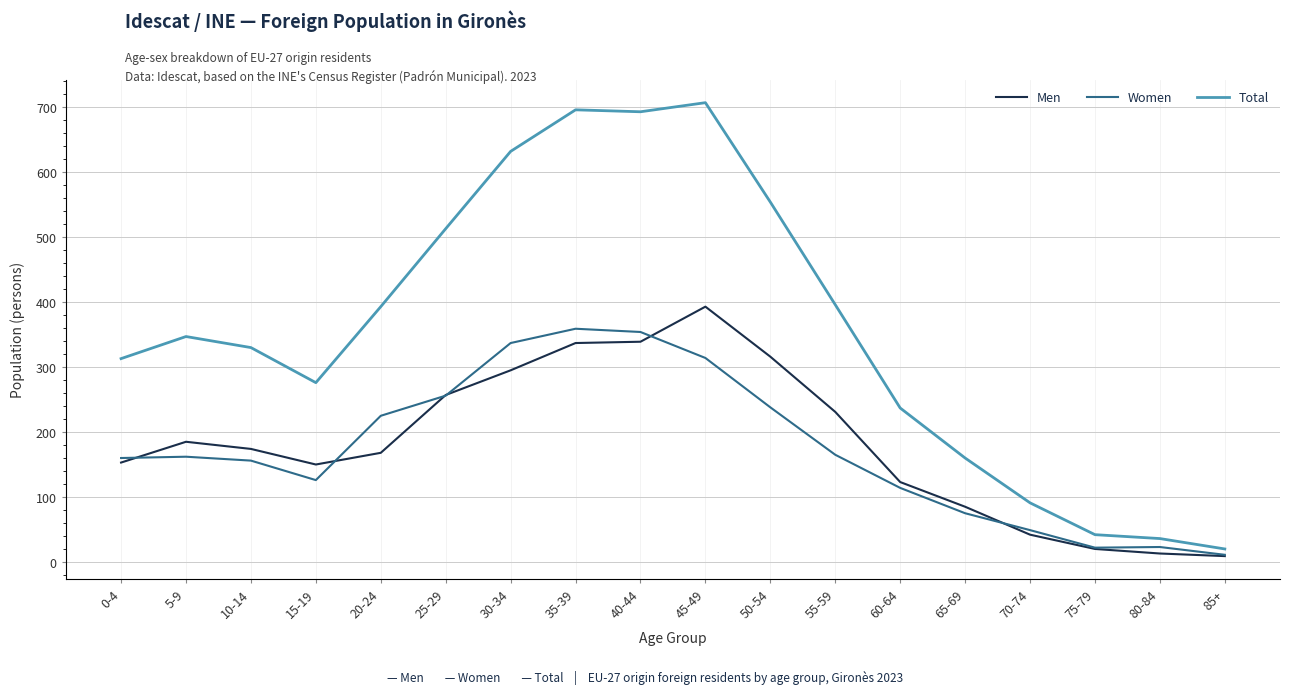

Which series changed the most between 25-29 and 75-79?

Total